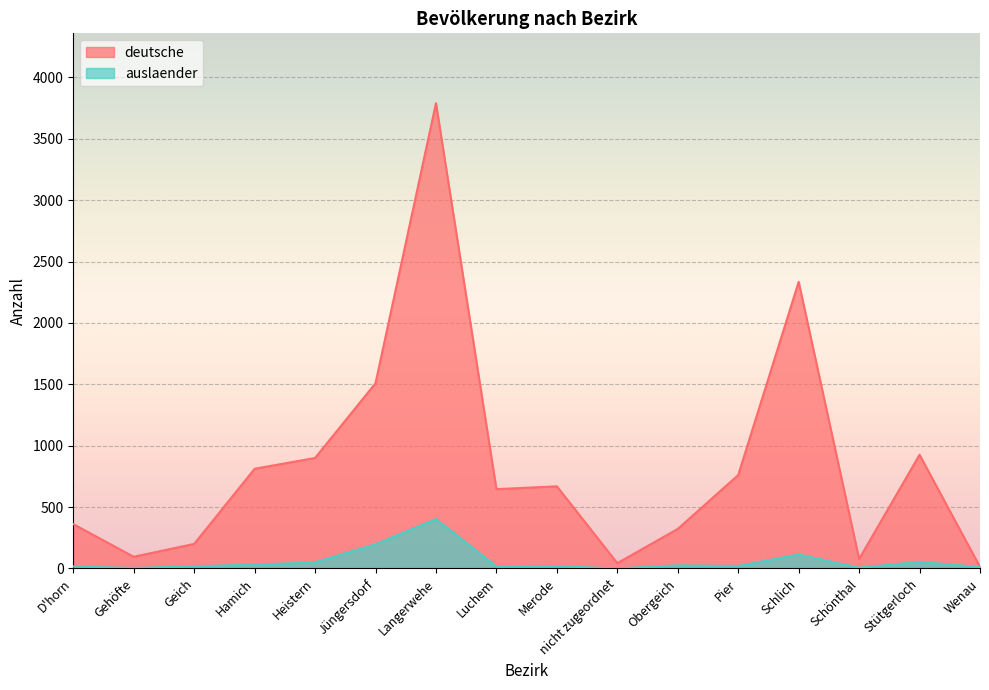

How many positive values does the auslaender series have?

15